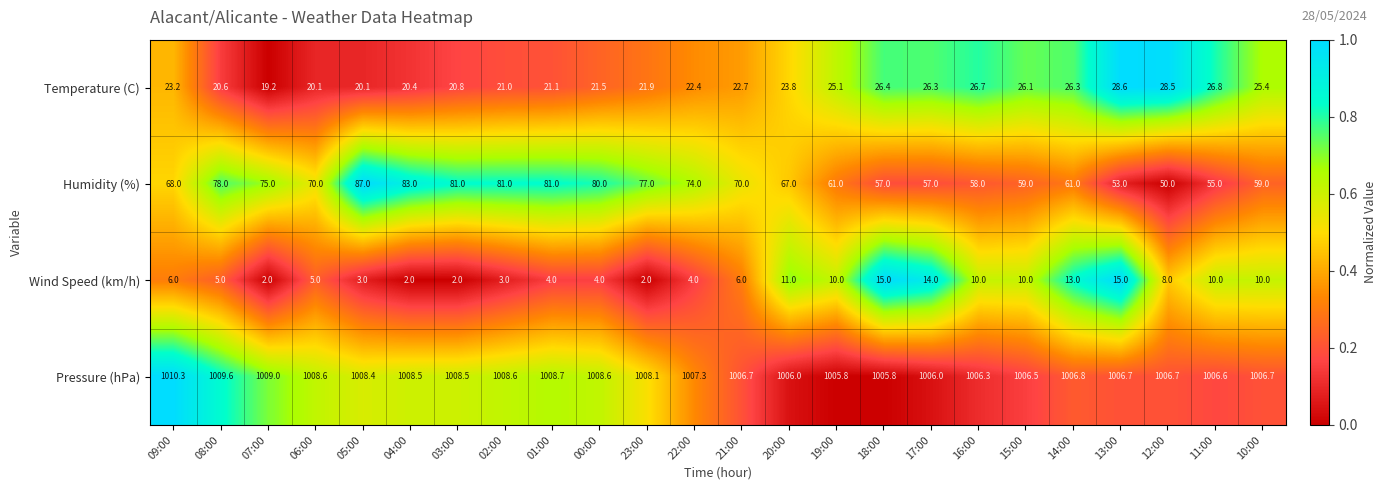

Which series has the largest range (max minus min)?

Humidity (%)